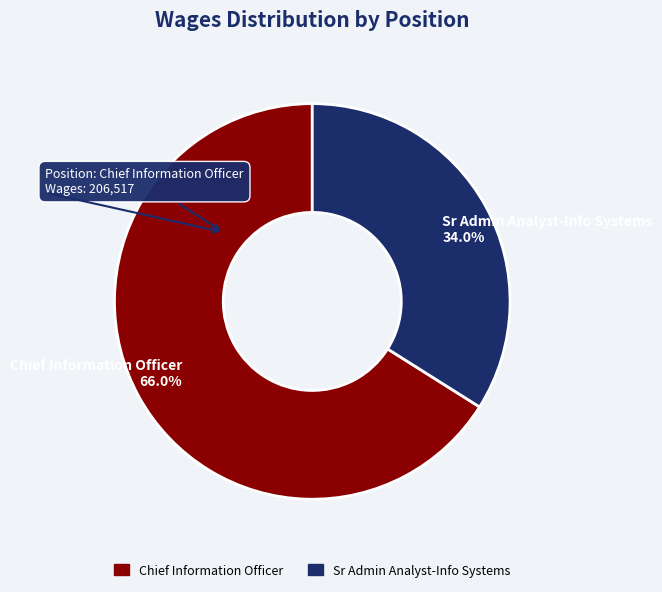

Is the sum of Sr Admin Analyst-Info Systems and Chief Information Officer greater than half?

Yes